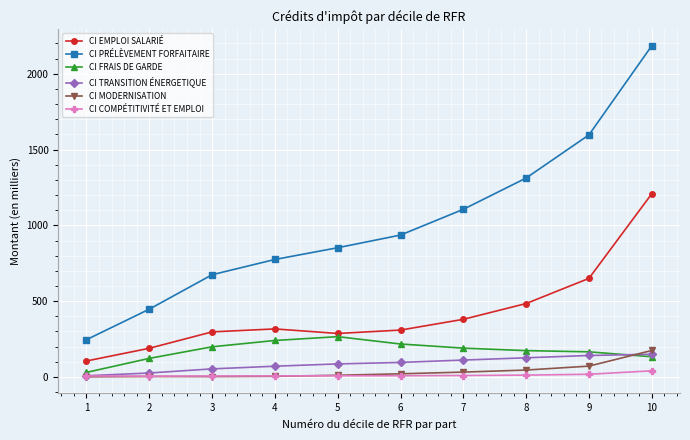

What is the average value of the CI PRÉLÈVEMENT FORFAITAIRE series?

1013.0